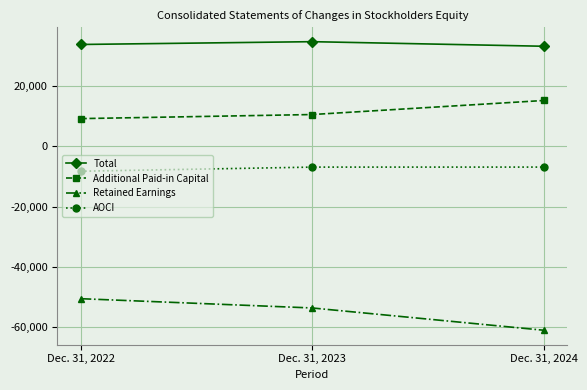

The AOCI series shows -2356 at Dec. 31, 2022. True or false?

False